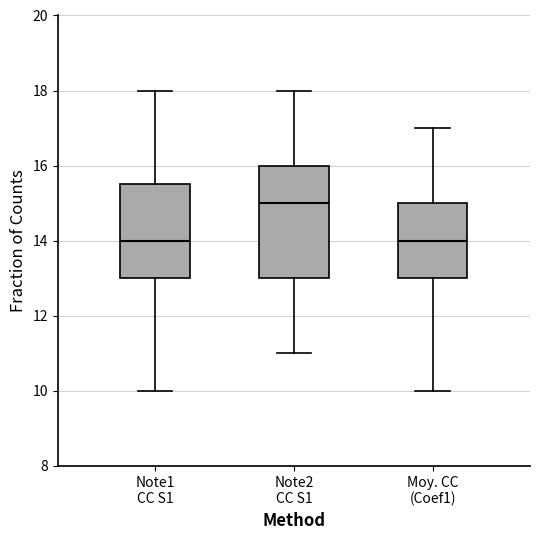

Which box is the tallest, from its lower edge to its upper edge?

Note2 CC S1